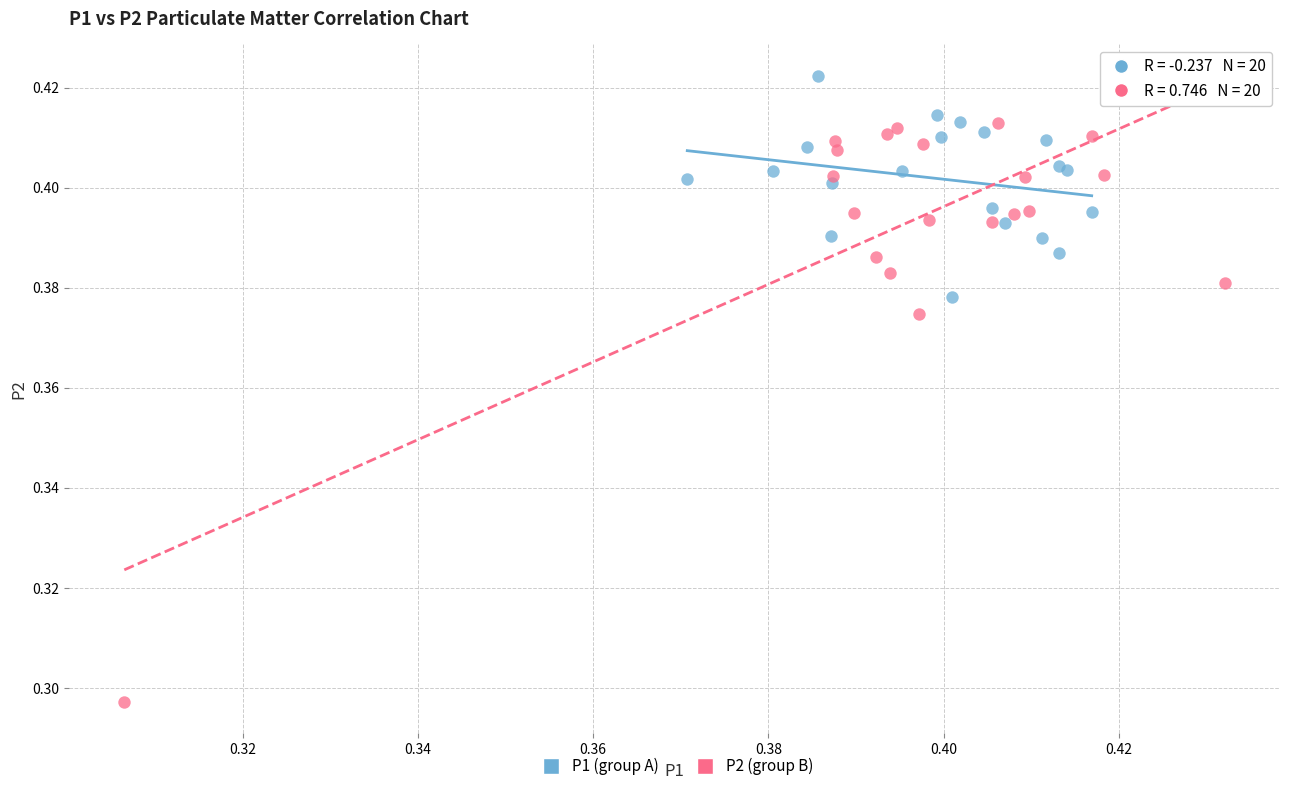

Which series reaches the maximum Y coordinate?

P1 (group A)